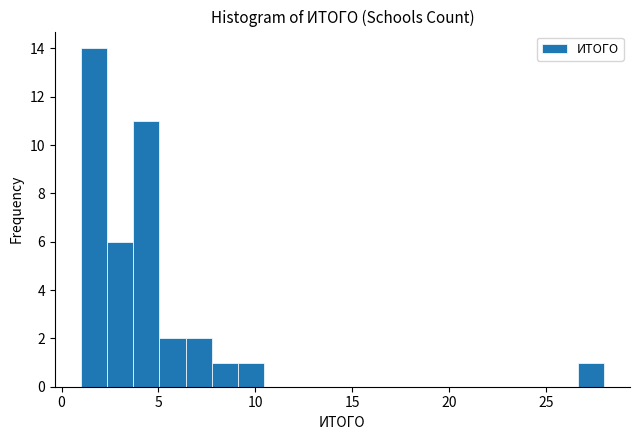

Read against the x-axis, roughly where is the centre of the tallest bar?

1.5